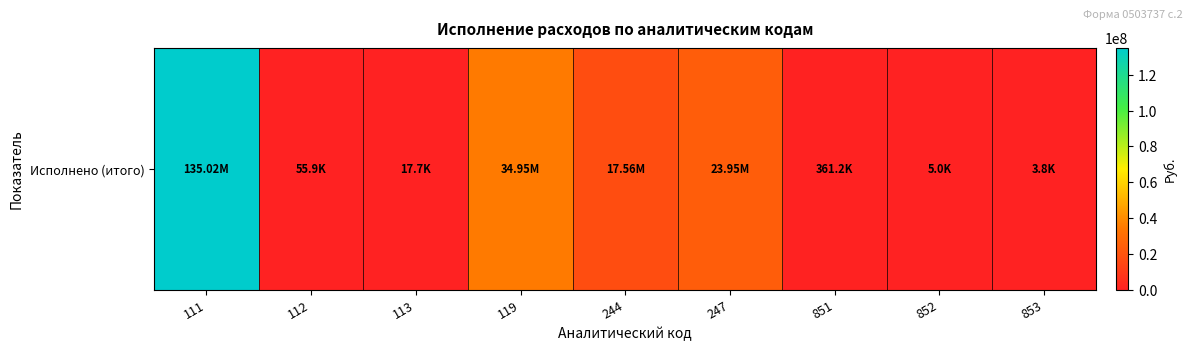

The value at 112 is 55873.4. True or false?

True